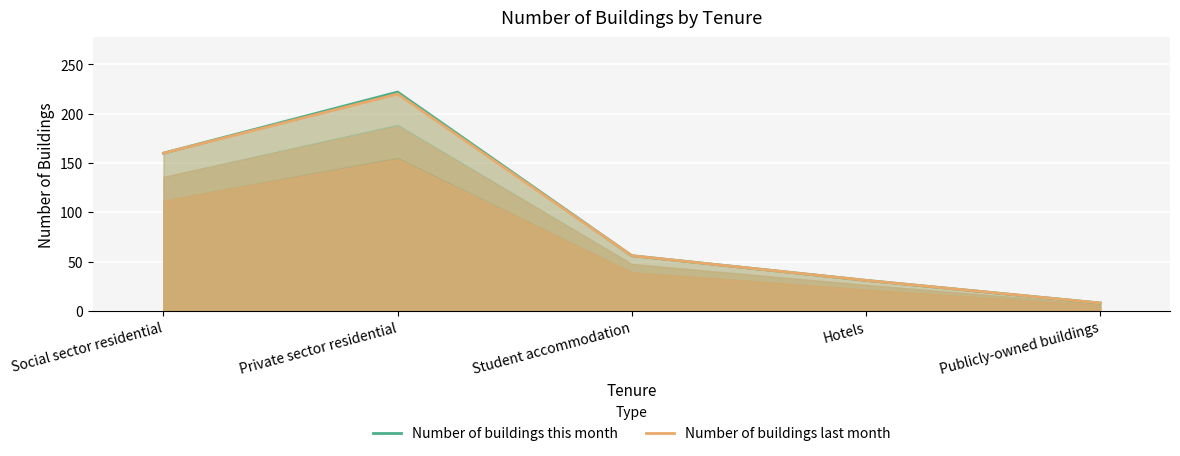

What is the maximum value shown in the chart?

222